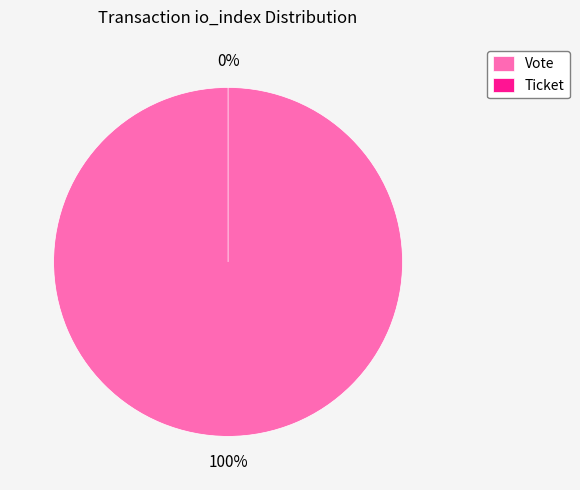

How much of the chart is everything except Ticket?

100.0%